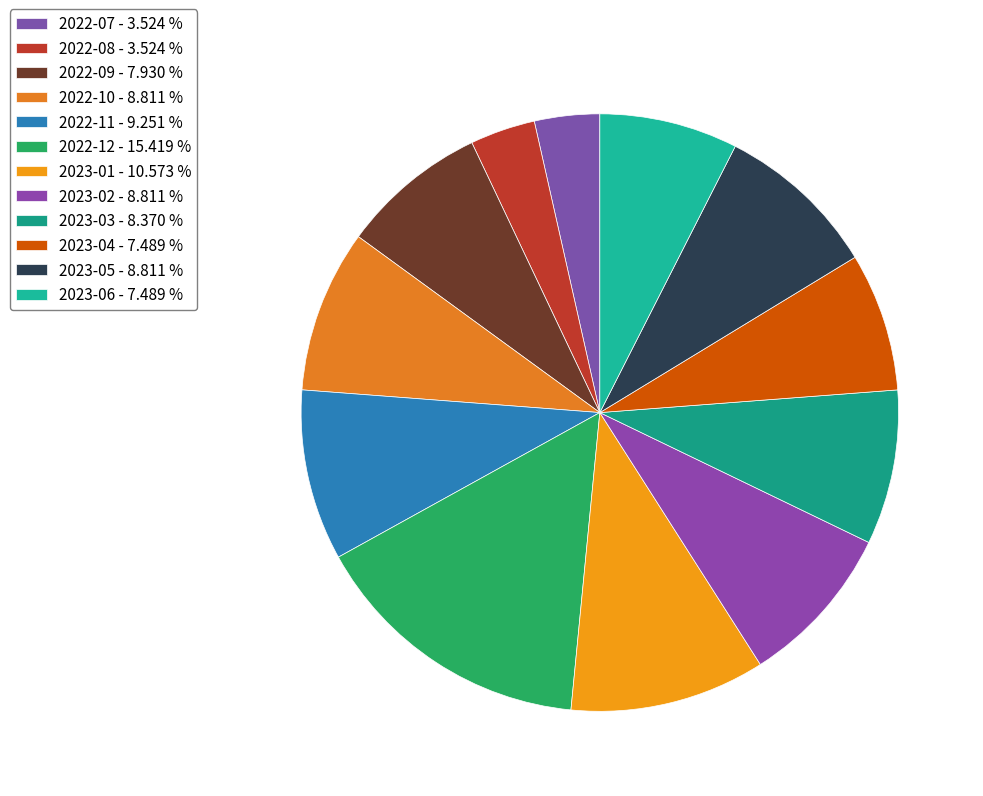

Which slice is the smallest?

2022-07